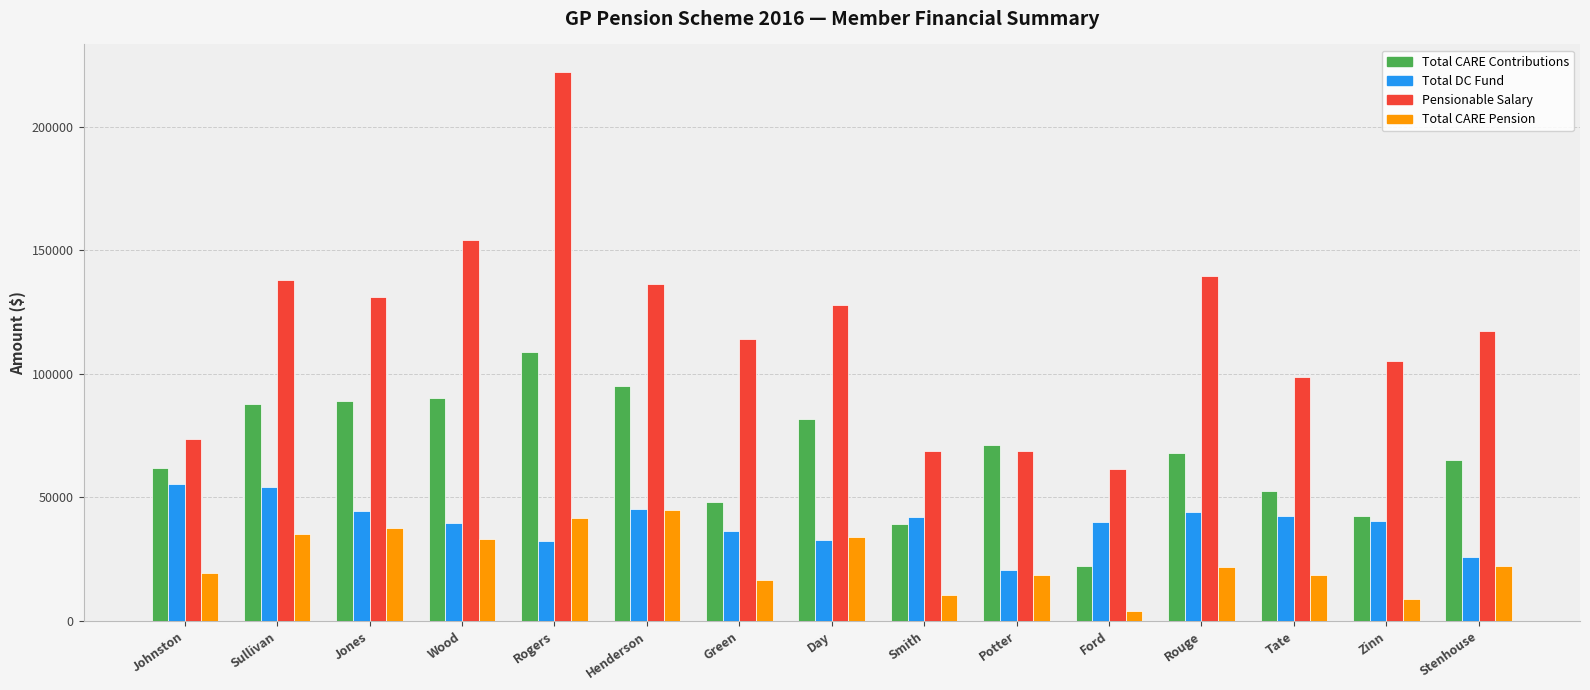

At which label is Total CARE Contributions closest to 65400?

Stenhouse